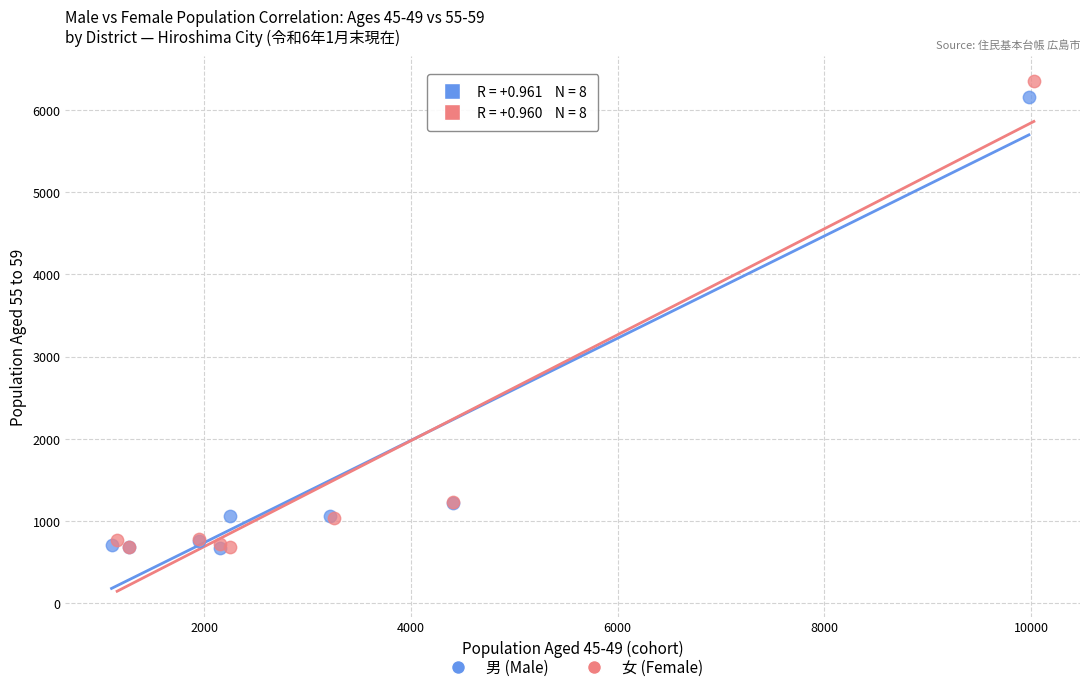

Which series has the widest spread of Y values?

女 (Female)